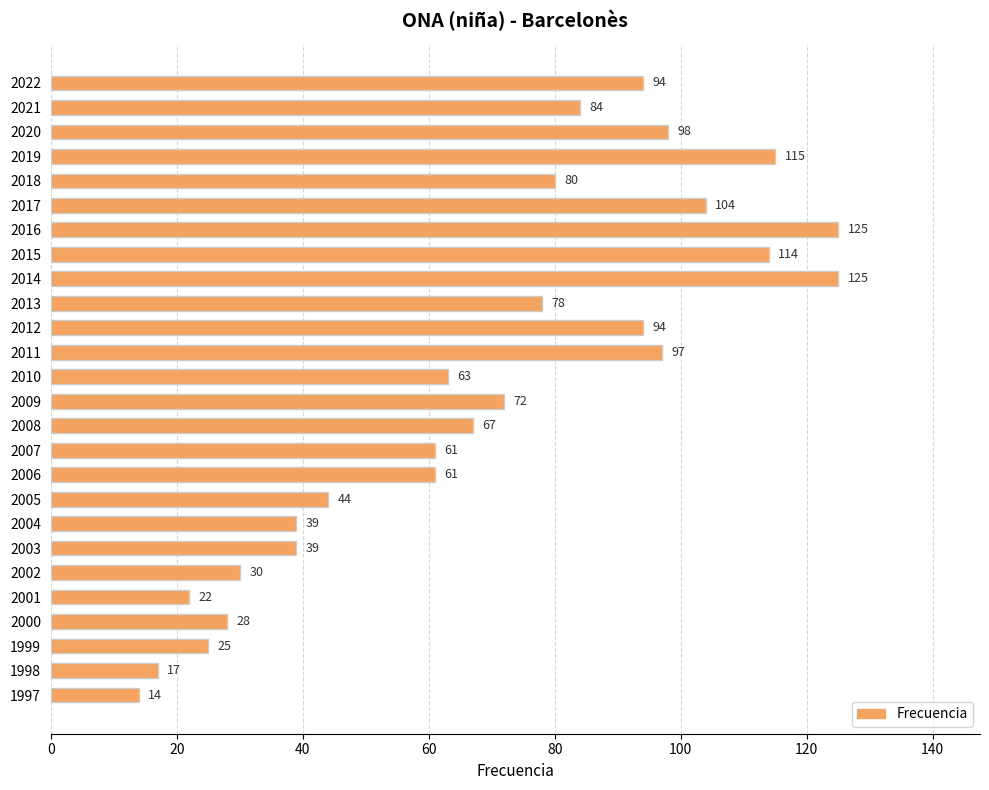

What is the value of the 9th bar from the top?

125